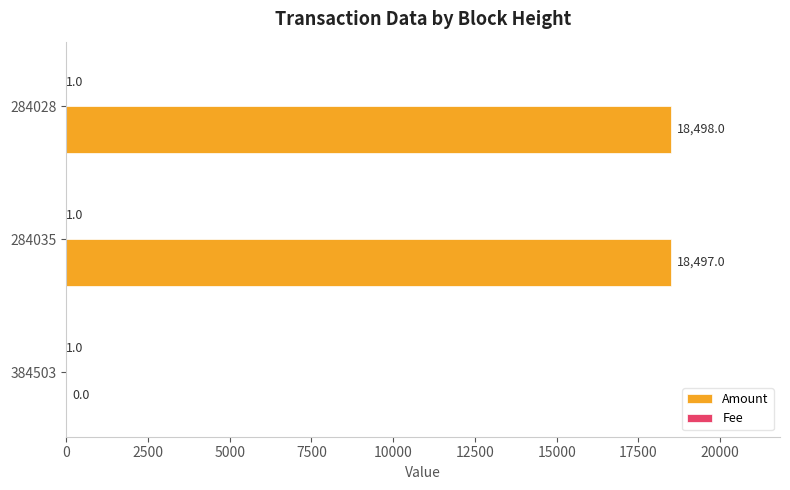

What is the maximum value shown in the chart?

18498